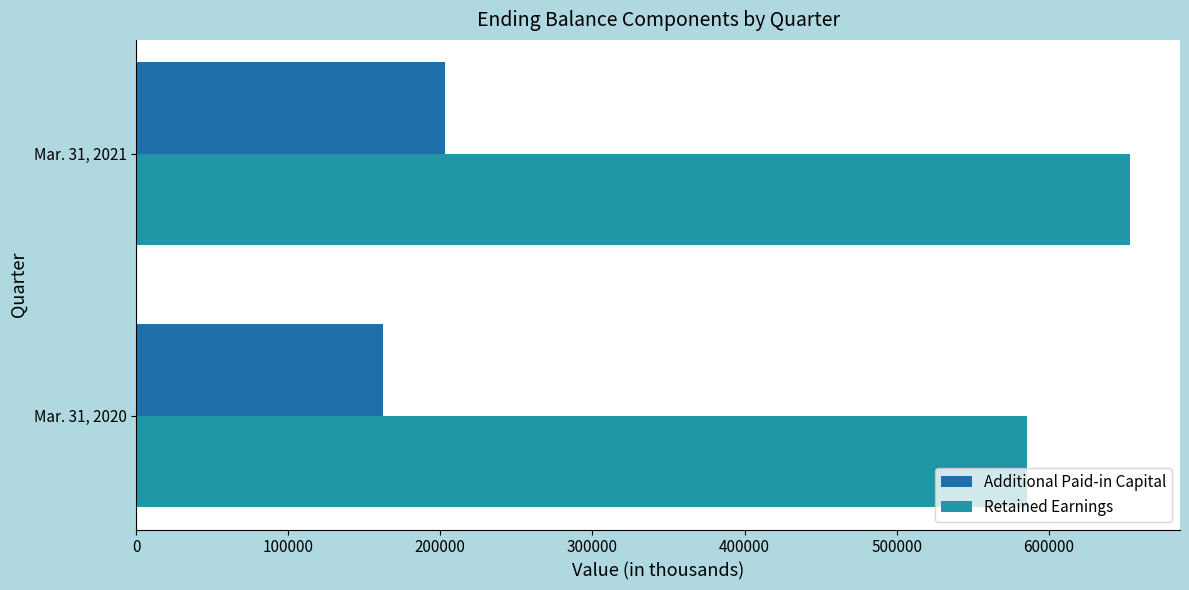

What is the value of the Additional Paid-in Capital bar at the 2nd from the left?

203051